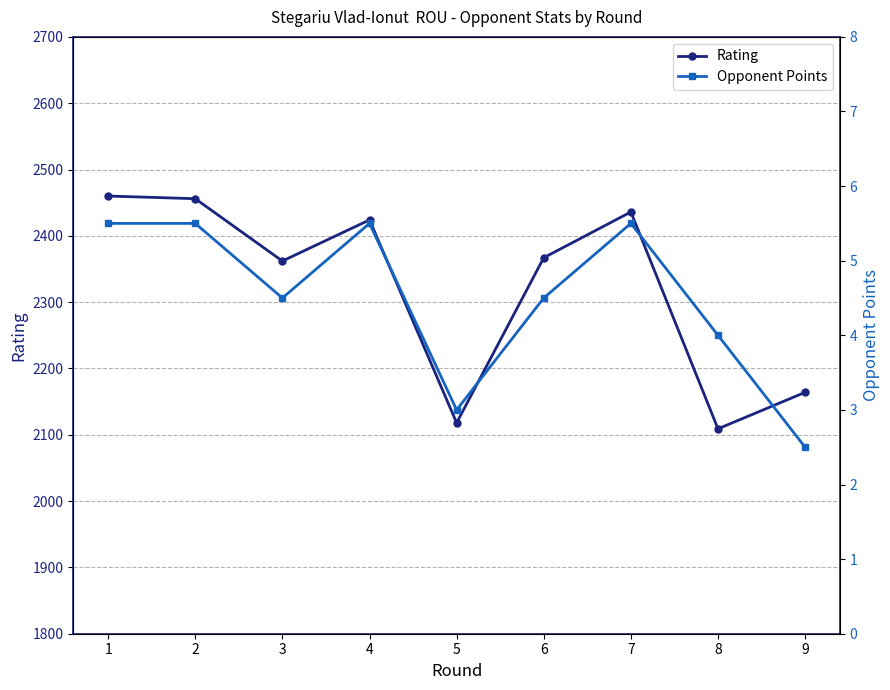

True or false: Rating and Opponent Points cross at least once.

False